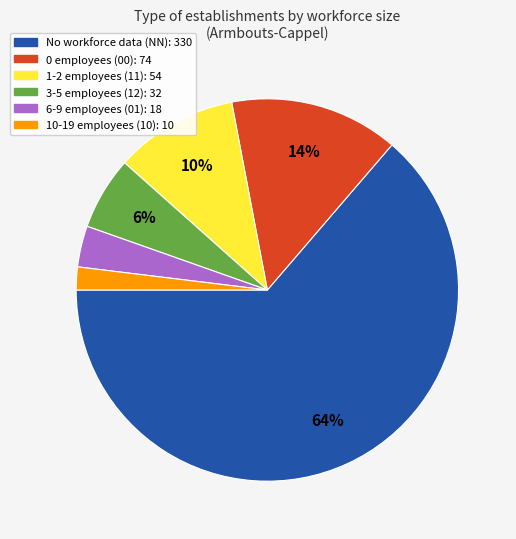

To the nearest percent, what is the average slice percentage?

17%